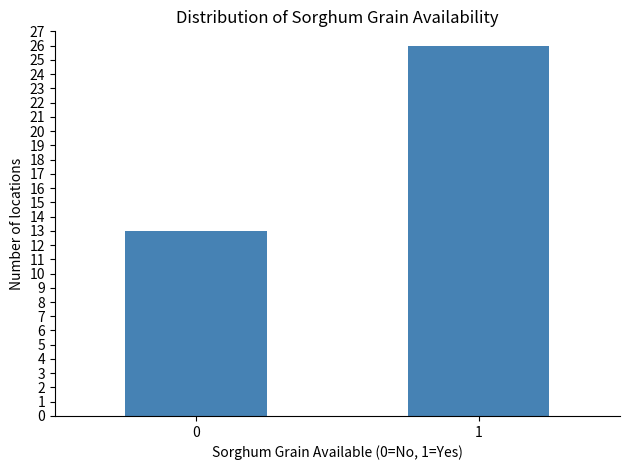

Reading left to right, what are all the values shown in this chart?

13	26